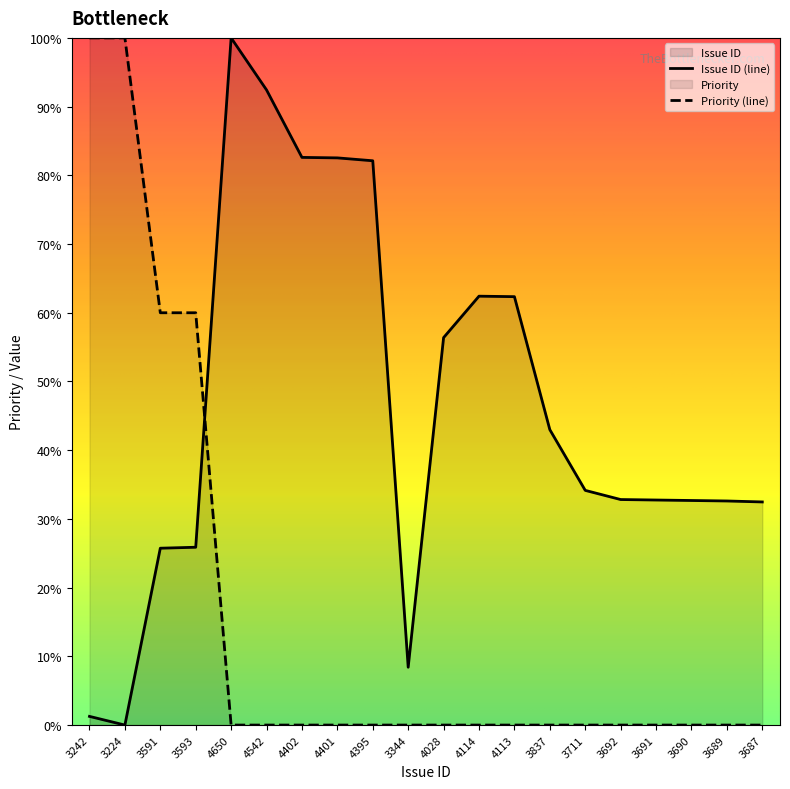

Reading right to left, what are all the values shown in this chart?

Issue ID: 32.5	32.6	32.7	32.7	32.8	34.2	43.0	62.3	62.4	56.4	8.4	82.1	82.5	82.6	92.4	100.0	25.9	25.7	0.0	1.3
Priority: 0.0	0.0	0.0	0.0	0.0	0.0	0.0	0.0	0.0	0.0	0.0	0.0	0.0	0.0	0.0	0.0	60.0	60.0	100.0	100.0